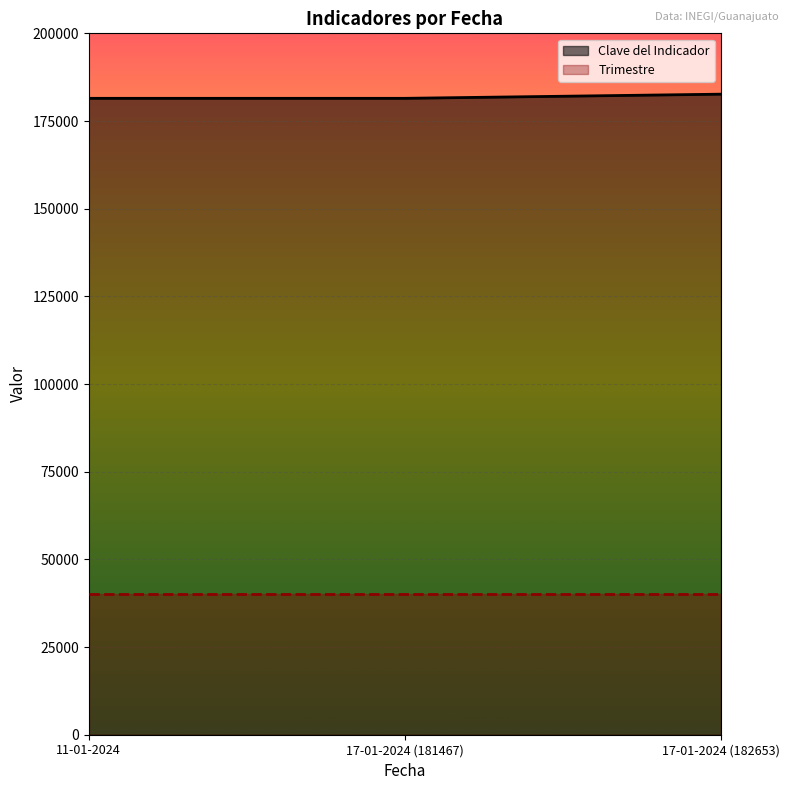

Does the chart display data point markers on the line(s)?

No